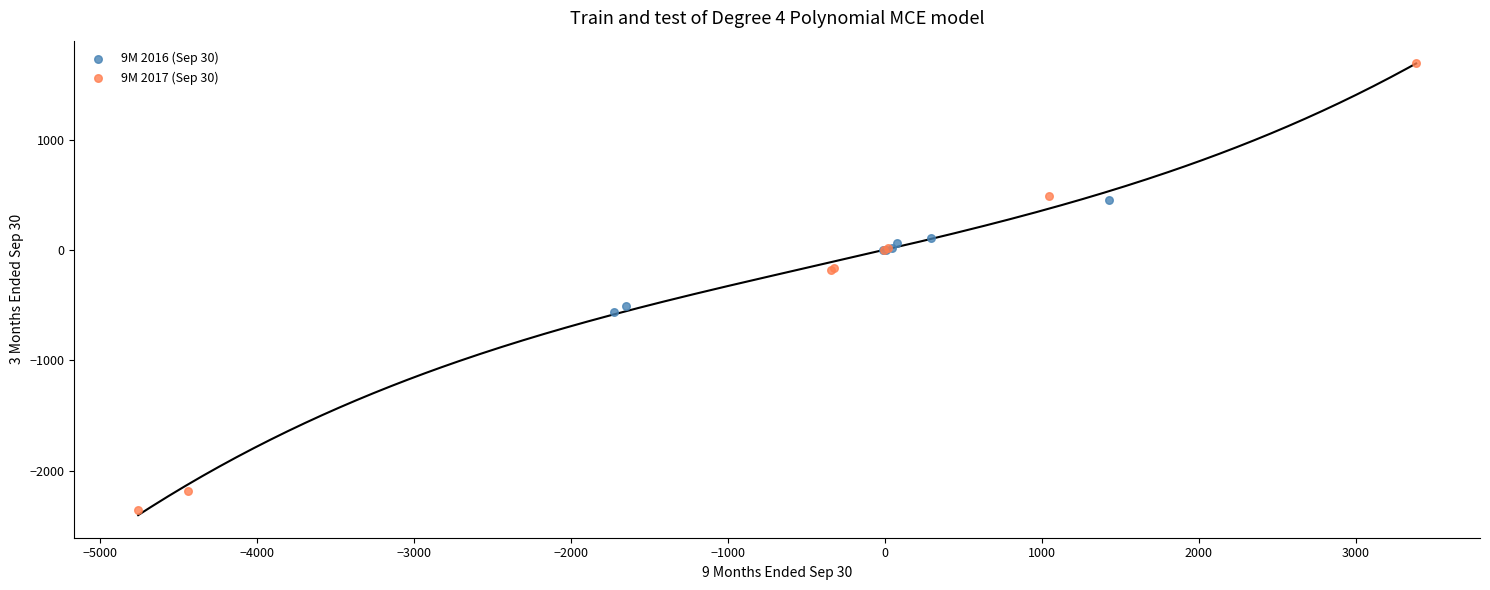

Which series has the widest spread of Y values?

9M 2017 (Sep 30)